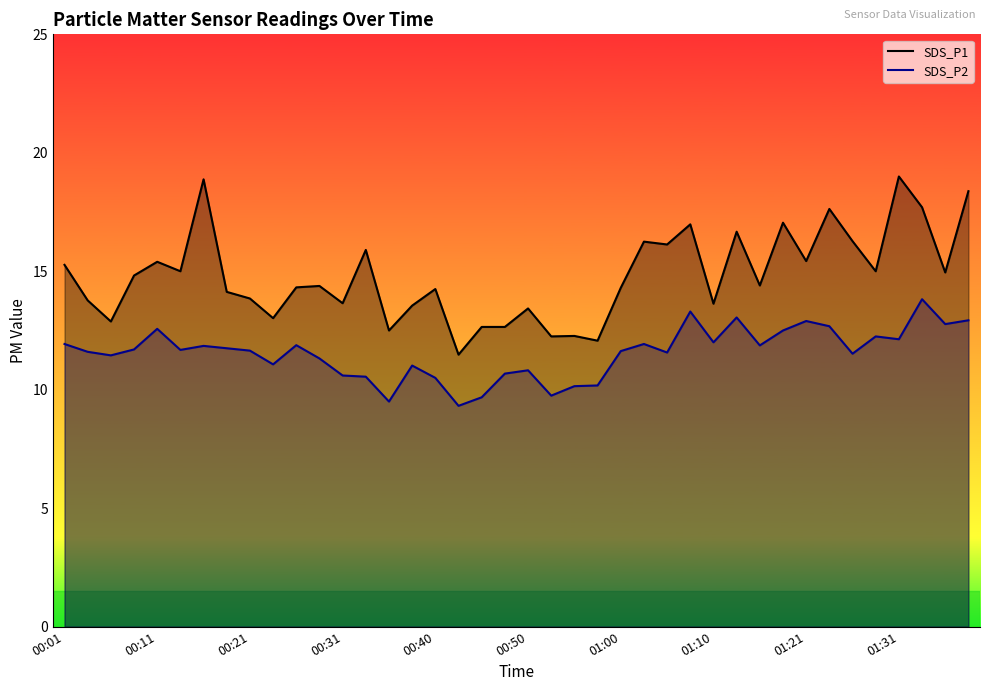

What is the minimum value shown in the chart?

9.3